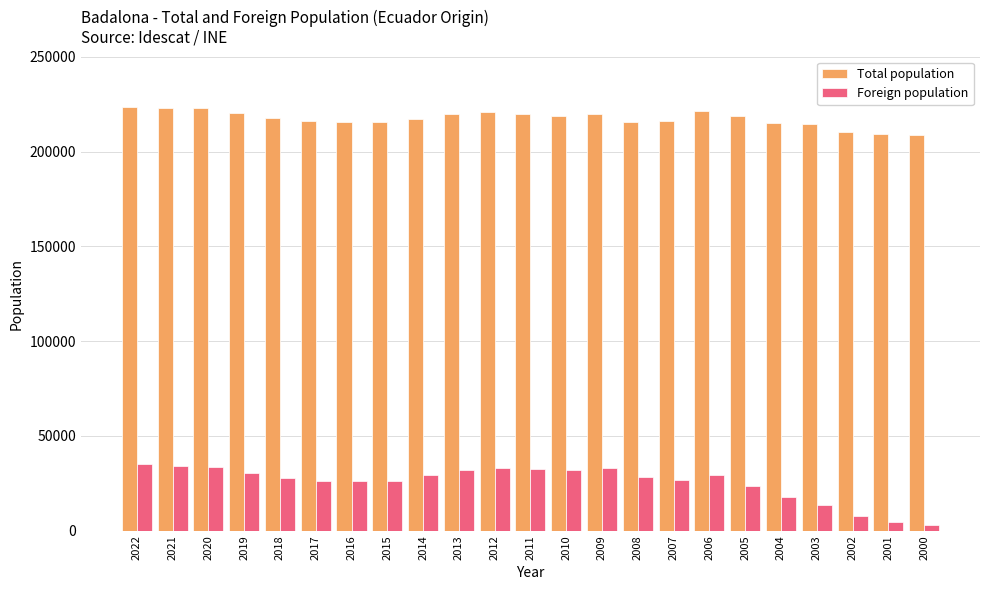

List the series in order of their overall mean, highest first.

Total population, Foreign population